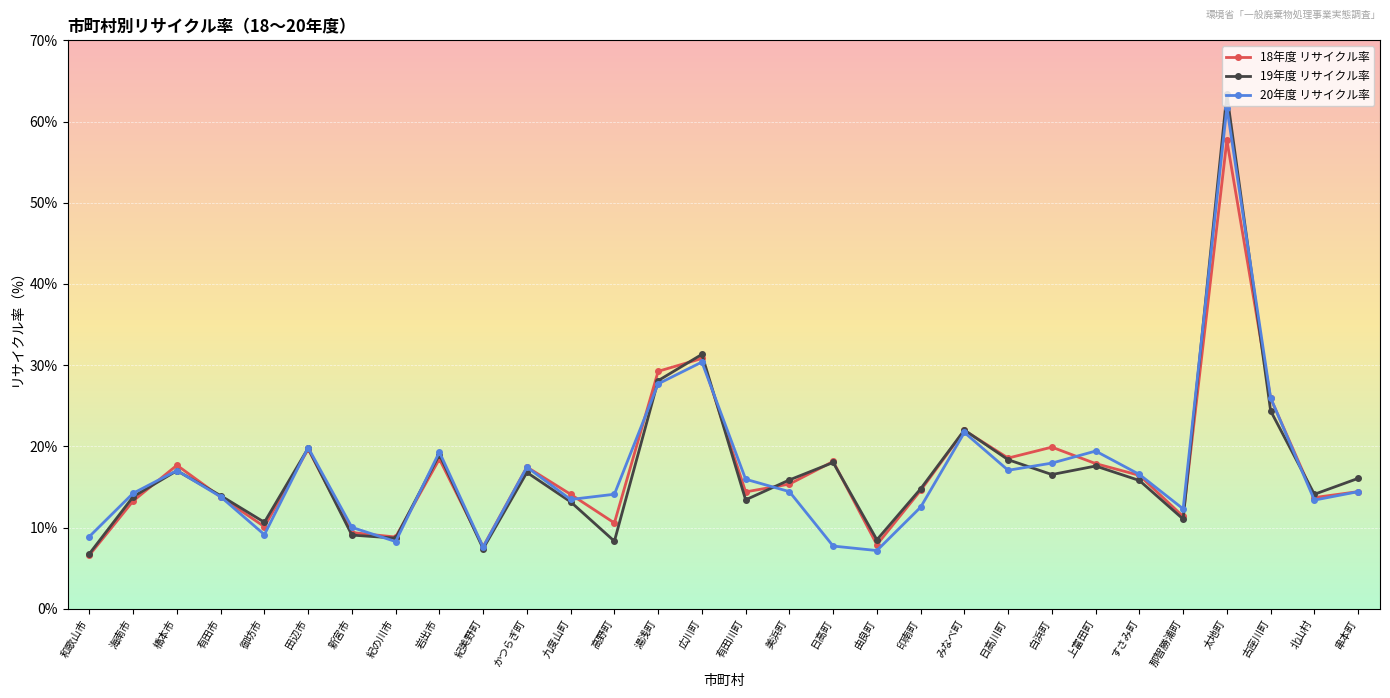

Between 印南町 and 串本町, which series saw the biggest shift?

20年度 リサイクル率